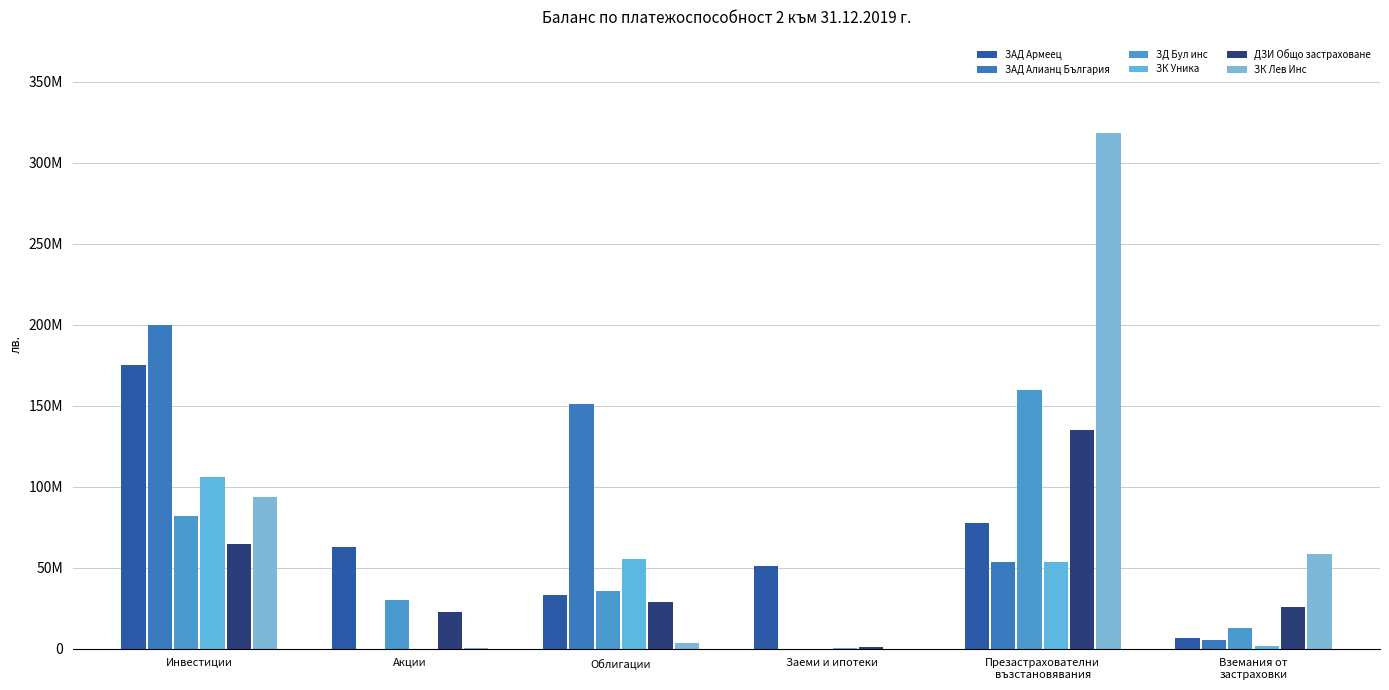

Reading left to right, transcribe all the data shown in this chart.

ЗАД Армеец: Инвестиции=175170224.0	Акции=62805662.4	Облигации=33373293.5	Заеми и ипотеки=51346330.3	Презастрахователни
възстановявания=77852996.2	Вземания от
застраховки=6646398.3
ЗАД Алианц България: Инвестиции=199831935.8	Акции=4858.0	Облигации=151064546.6	Заеми и ипотеки=64161.2	Презастрахователни
възстановявания=53770884.9	Вземания от
застраховки=5312622.8
ЗД Бул инс: Инвестиции=82126590.1	Акции=29840871.0	Облигации=35737307.9	Заеми и ипотеки=0.0	Презастрахователни
възстановявания=159772529.8	Вземания от
застраховки=12864205.3
ЗК Уника: Инвестиции=106144911.2	Акции=0.0	Облигации=55278757.6	Заеми и ипотеки=441399.0	Презастрахователни
възстановявания=53531745.0	Вземания от
застраховки=1597498.8
ДЗИ Общо застраховане: Инвестиции=64812844.7	Акции=22677647.9	Облигации=28580286.0	Заеми и ипотеки=1271864.7	Презастрахователни
възстановявания=135217091.7	Вземания от
застраховки=25760510.5
ЗК Лев Инс: Инвестиции=93726361.5	Акции=170083.2	Облигации=3357935.1	Заеми и ипотеки=0.0	Презастрахователни
възстановявания=318694541.6	Вземания от
застраховки=58254321.5